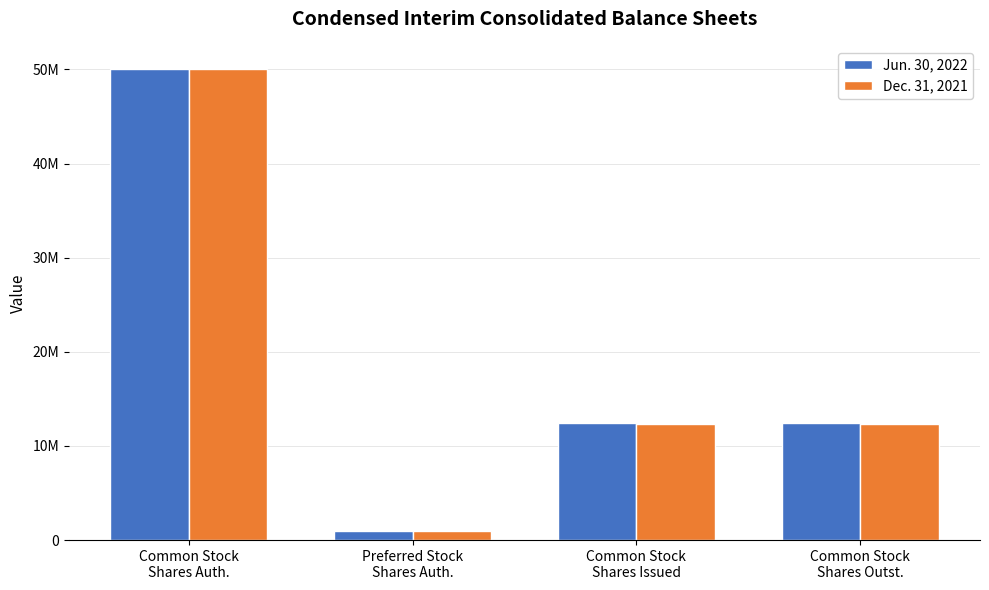

Which series has the largest total across all categories?

Jun. 30, 2022